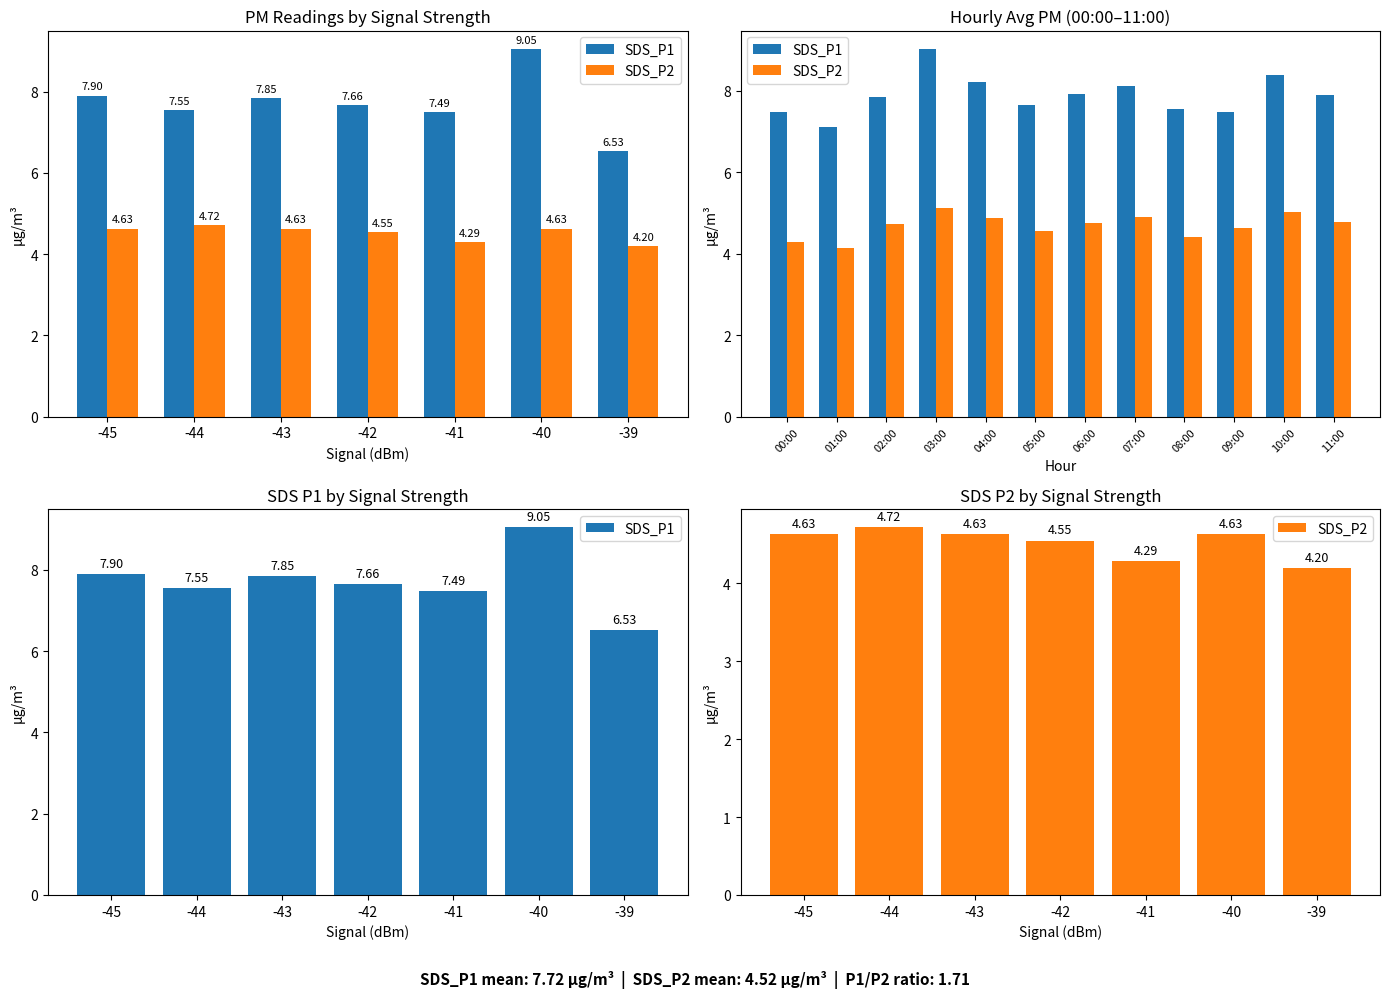

Reading left to right, transcribe all the data shown in this chart.

SDS_P1: 7.9	7.5	7.8	7.7	7.5	9.1	6.5
SDS_P2: 4.6	4.7	4.6	4.5	4.3	4.6	4.2